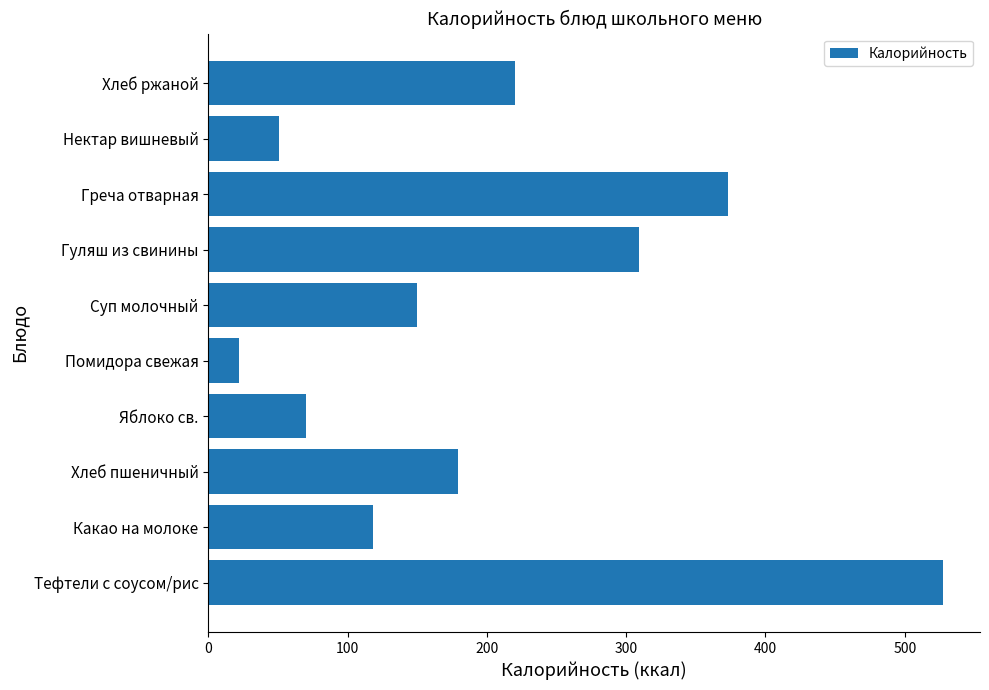

What is the maximum value shown in the chart?

527.6